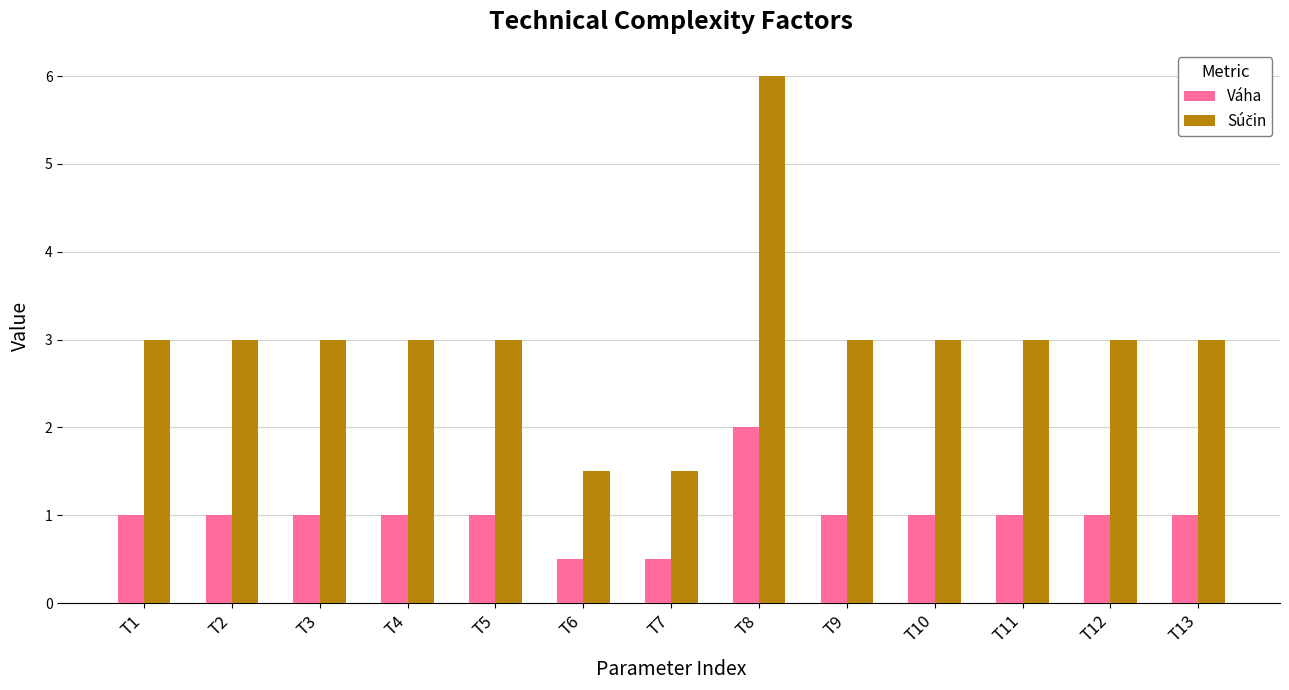

What is the sum of the Váha values at T5 and T3?

2.0